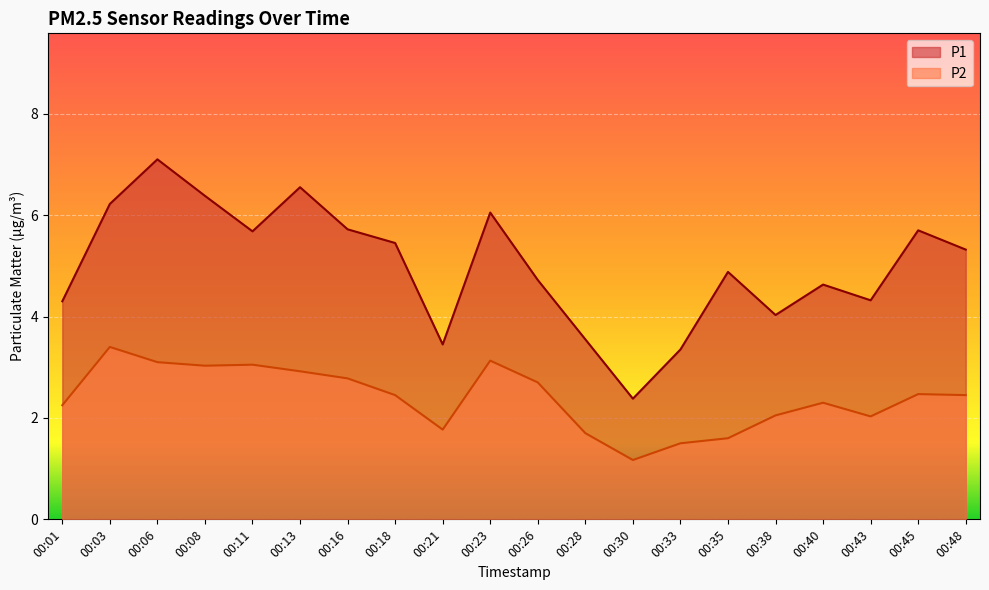

Which series has the largest range (max minus min)?

P1